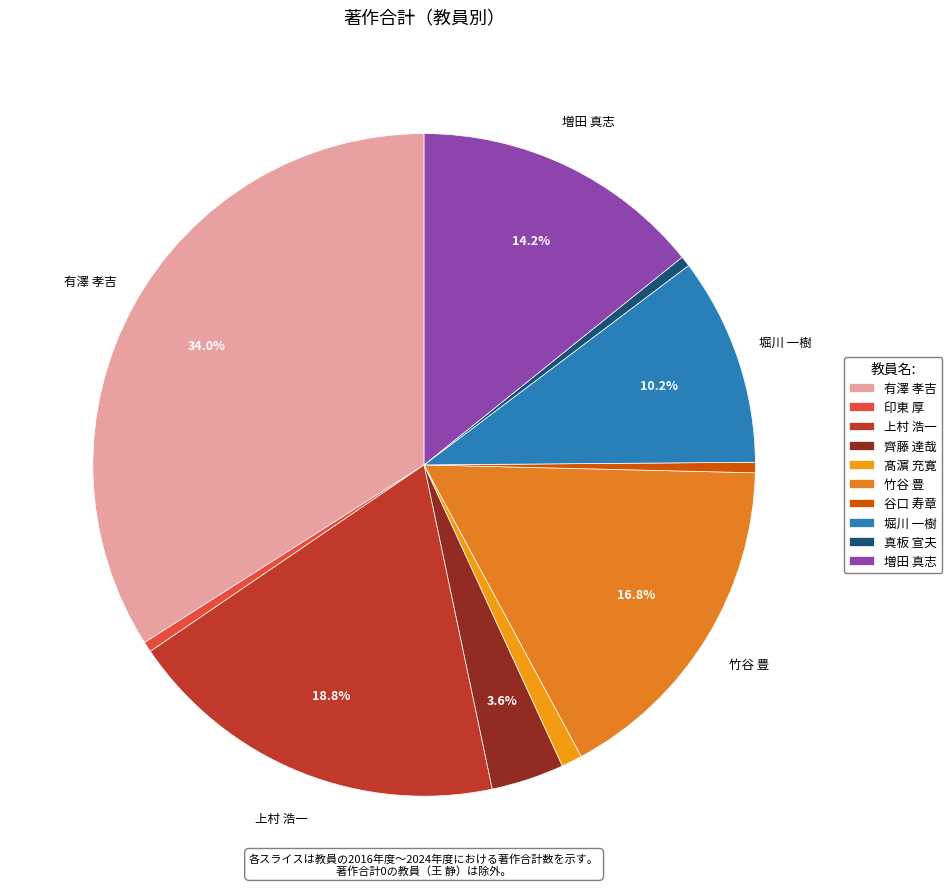

What percentage is the 上村 浩一 slice, to the nearest percent?

19%